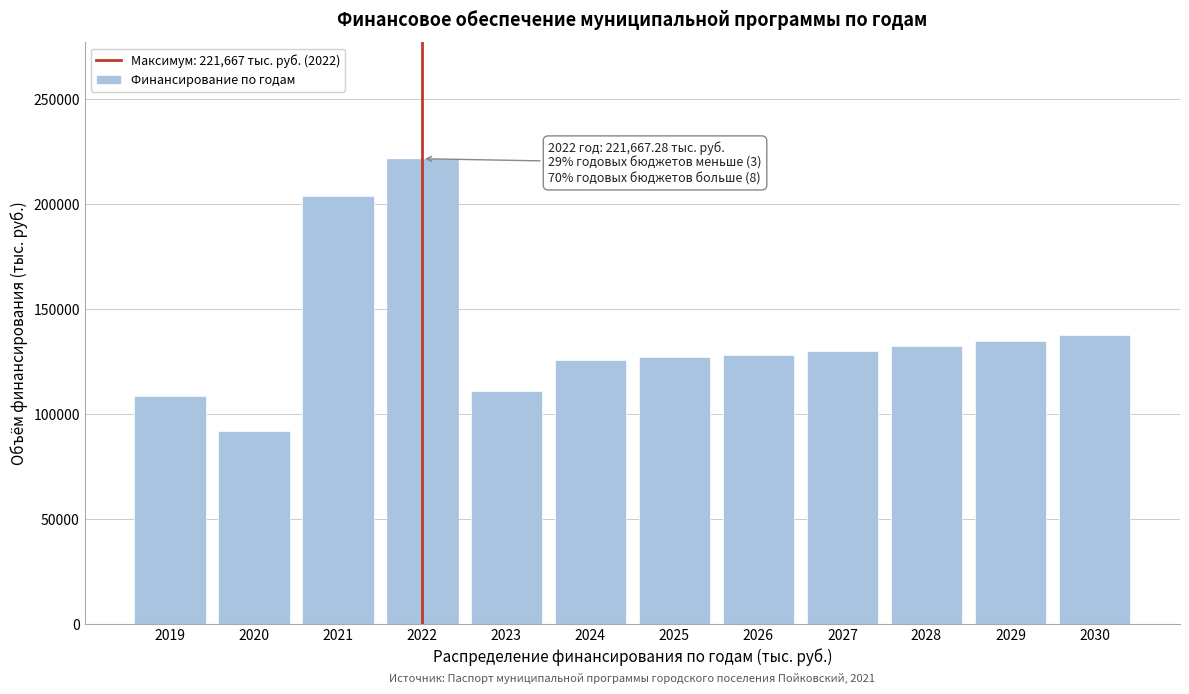

Reading left to right, transcribe all the data shown in this chart.

108450.6	92013.5	203795.1	221667.3	111173.2	125938.4	127058.9	128201.9	129974.2	132376.7	134875.4	137474.0